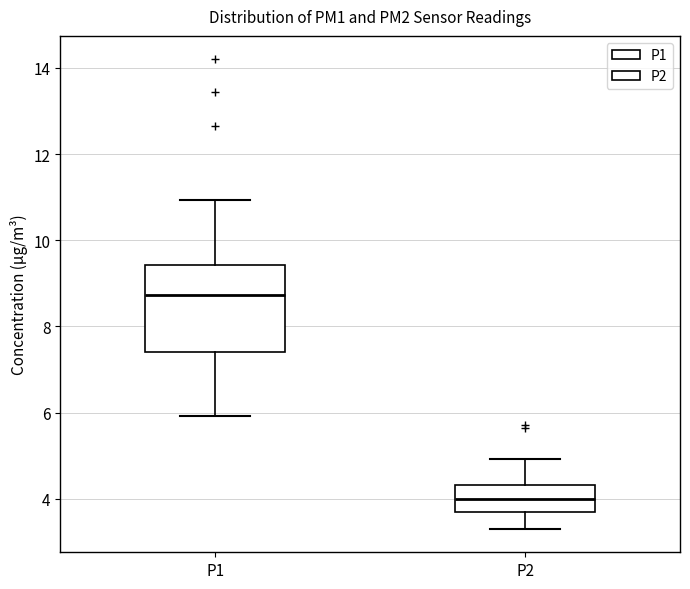

Which box's median line is the lowest?

P2